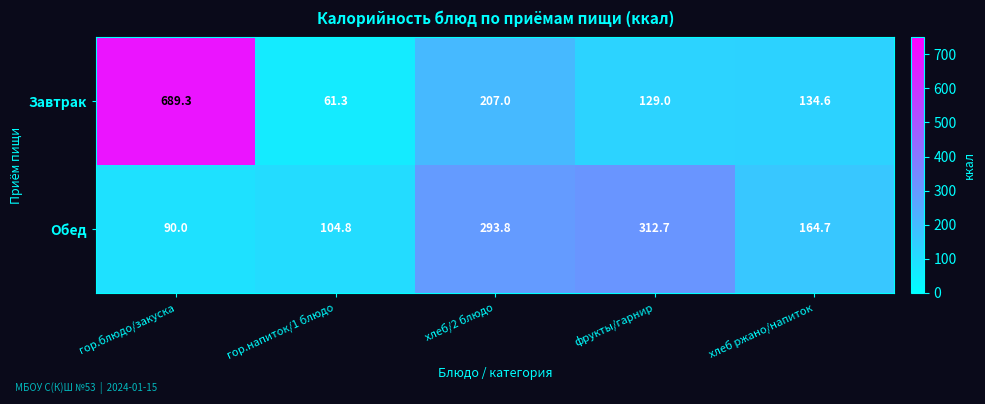

Reading right to left, extract all data points from this chart.

Завтрак: хлеб ржано/напиток=134.6	фрукты/гарнир=129.0	хлеб/2 блюдо=207.0	гор.напиток/1 блюдо=61.3	гор.блюдо/закуска=689.3
Обед: хлеб ржано/напиток=164.7	фрукты/гарнир=312.7	хлеб/2 блюдо=293.8	гор.напиток/1 блюдо=104.8	гор.блюдо/закуска=90.0